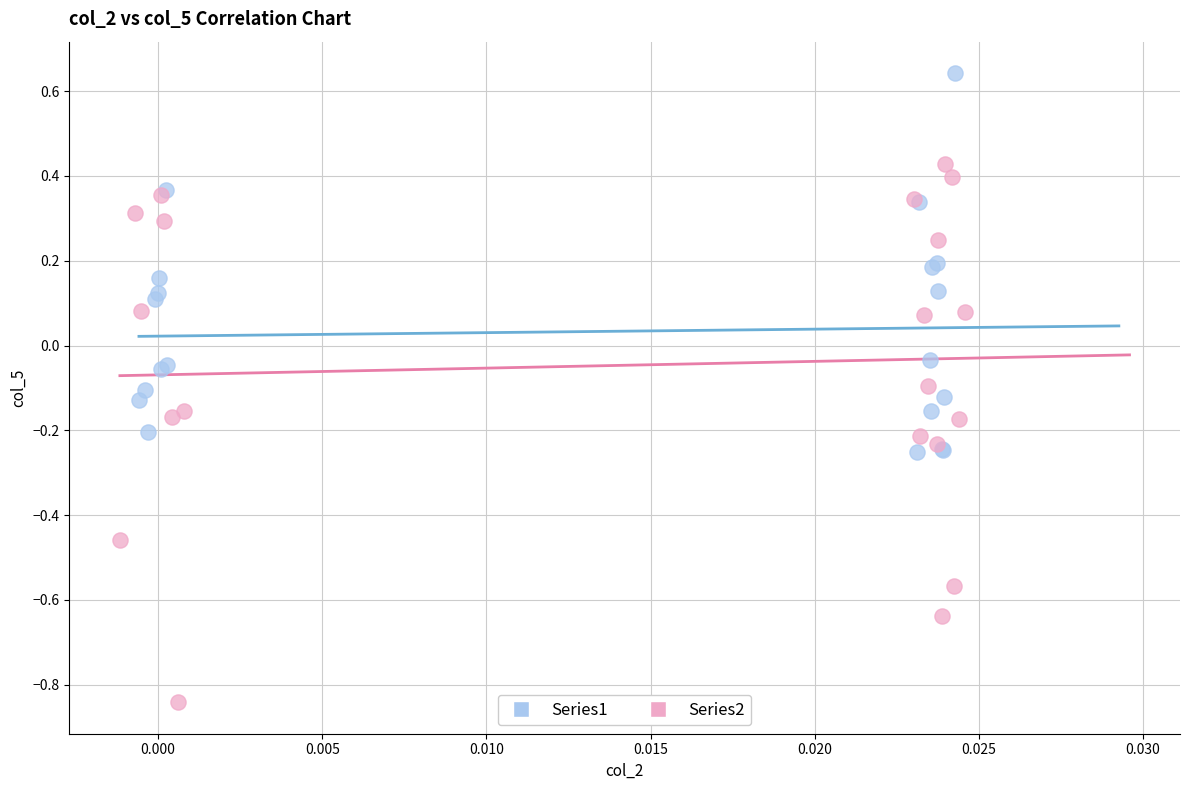

Which series reaches the minimum Y coordinate?

Series2